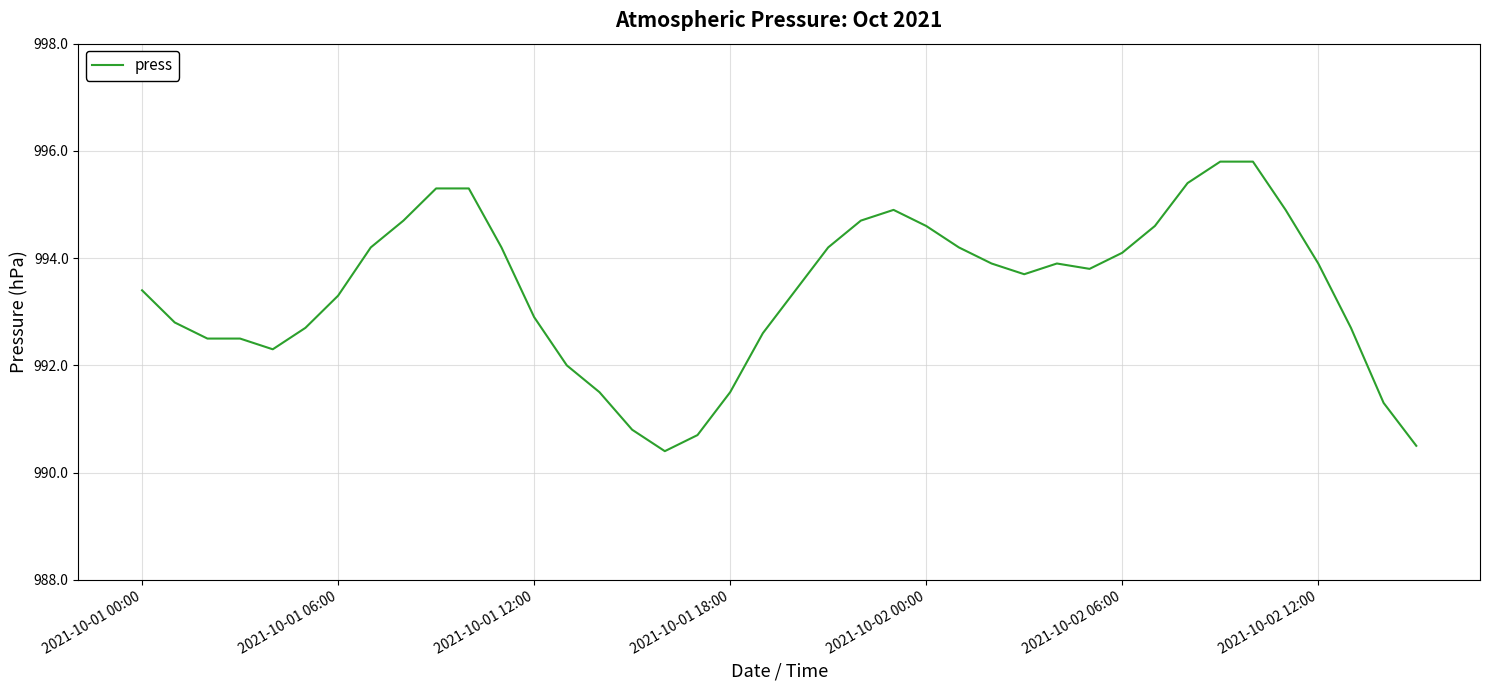

What is the smallest value displayed?

990.4